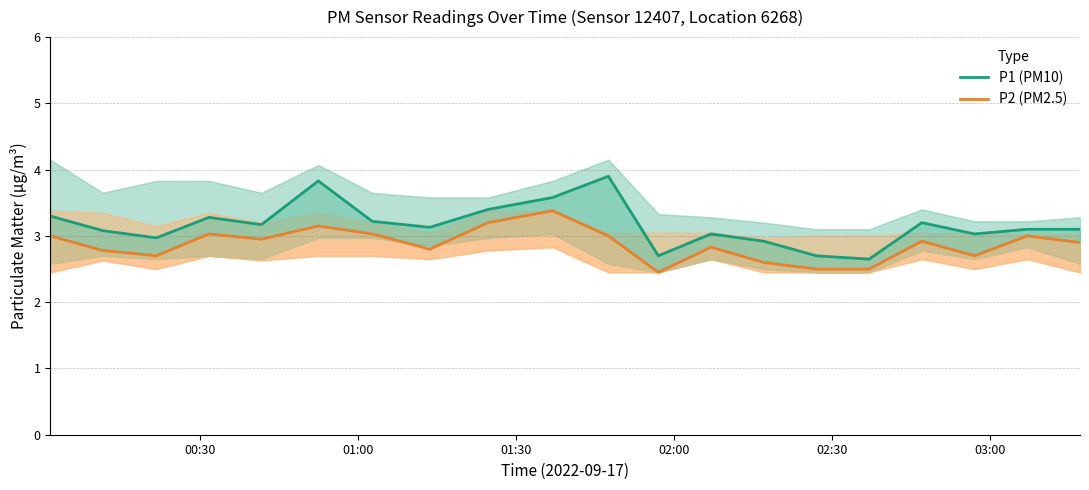

At how many categories does at least one series exceed 3?

15